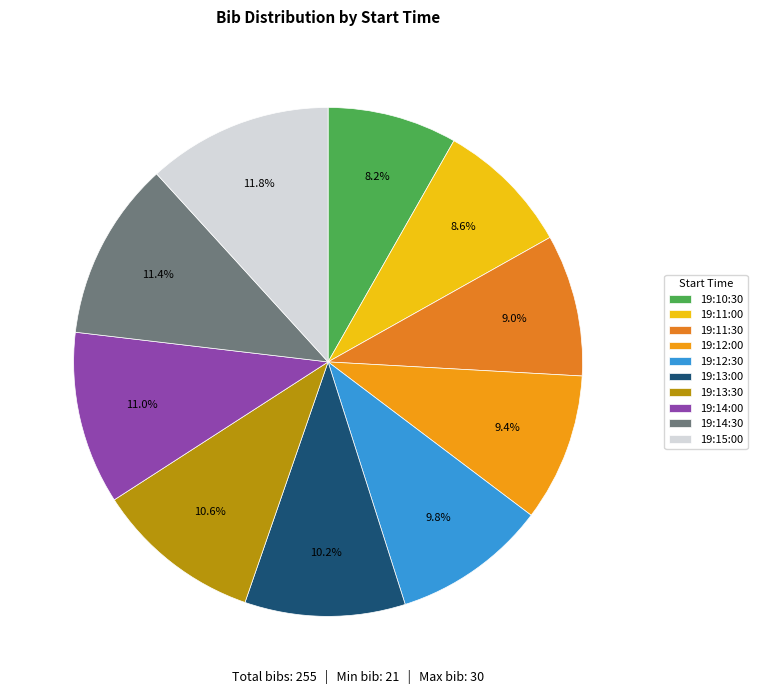

Is 19:11:30 the majority of the pie?

No